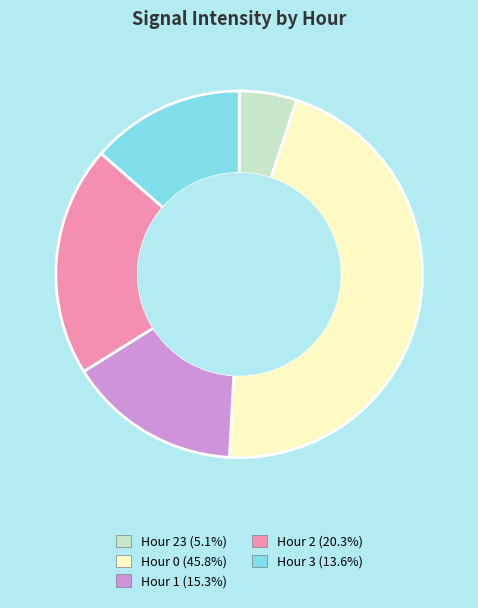

Does any single category account for the majority?

No